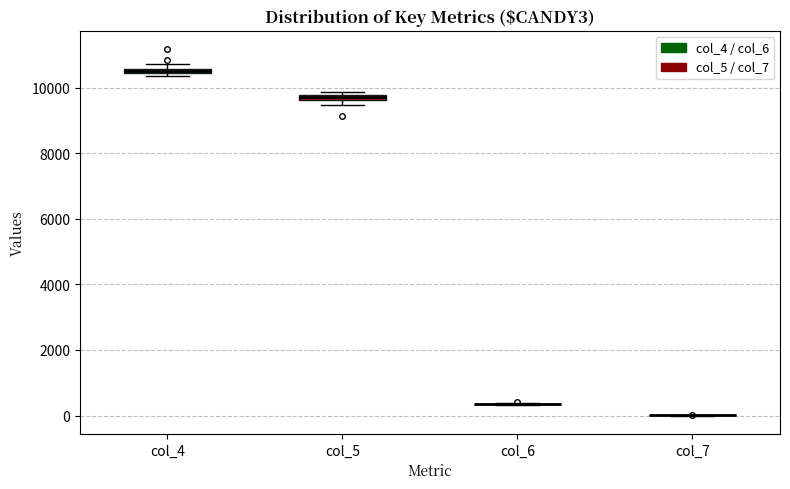

Where is the upper edge of the box for col_5 on the y-axis? The values are not printed on the chart, so give them approximately, as read against the axis.

9800